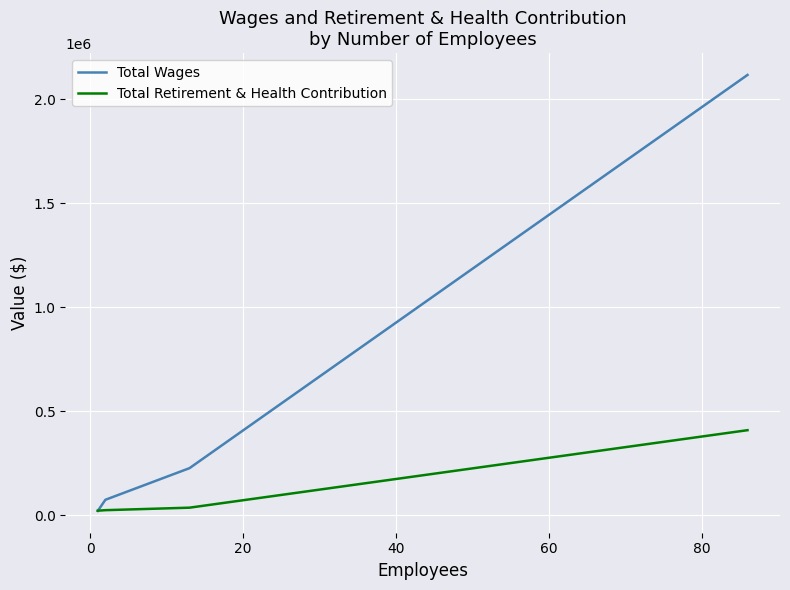

Which series has the largest total across all categories?

Total Wages